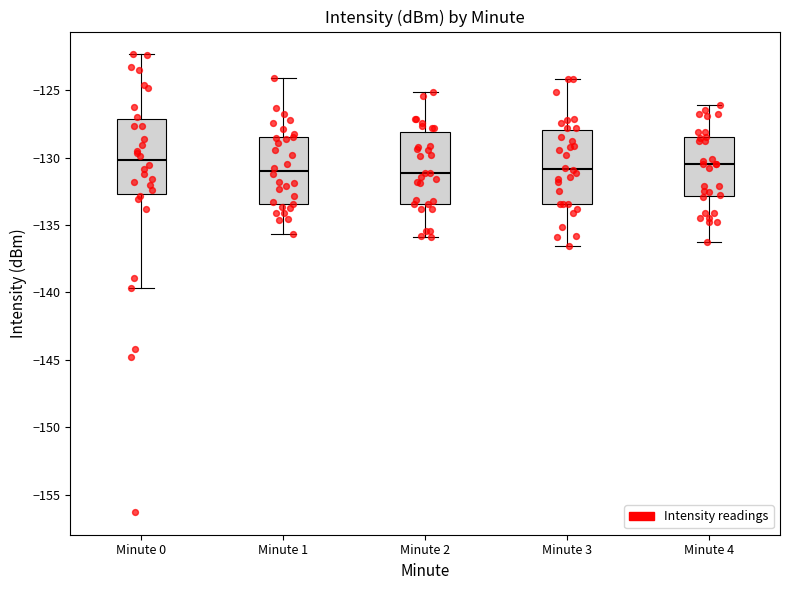

Where is the upper edge of the box for Minute 1 on the y-axis? The values are not printed on the chart, so give them approximately, as read against the axis.

-128.5